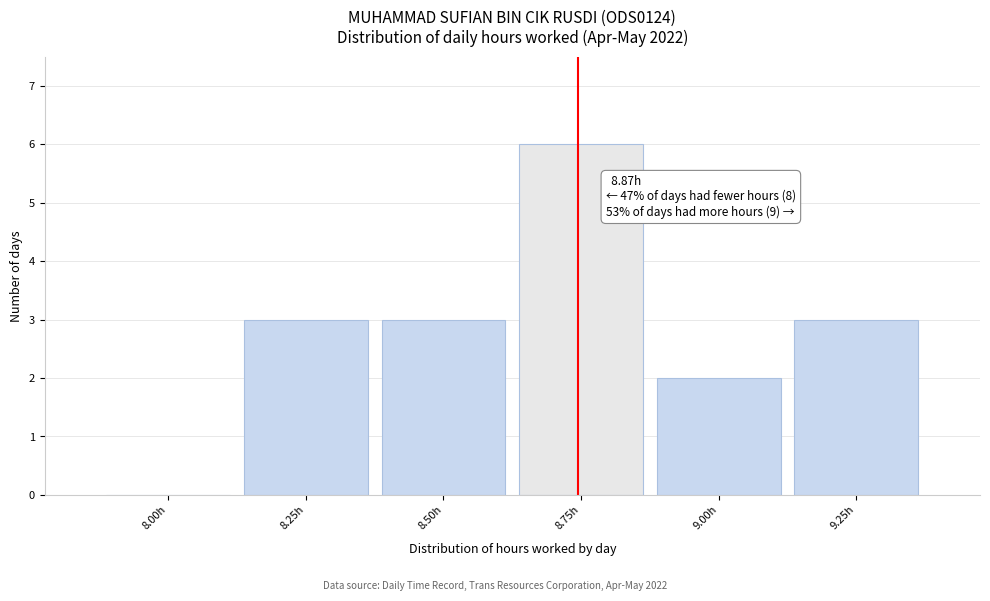

Reading left to right, extract all data points from this chart.

8.00h=0	8.25h=3	8.50h=3	8.75h=6	9.00h=2	9.25h=3